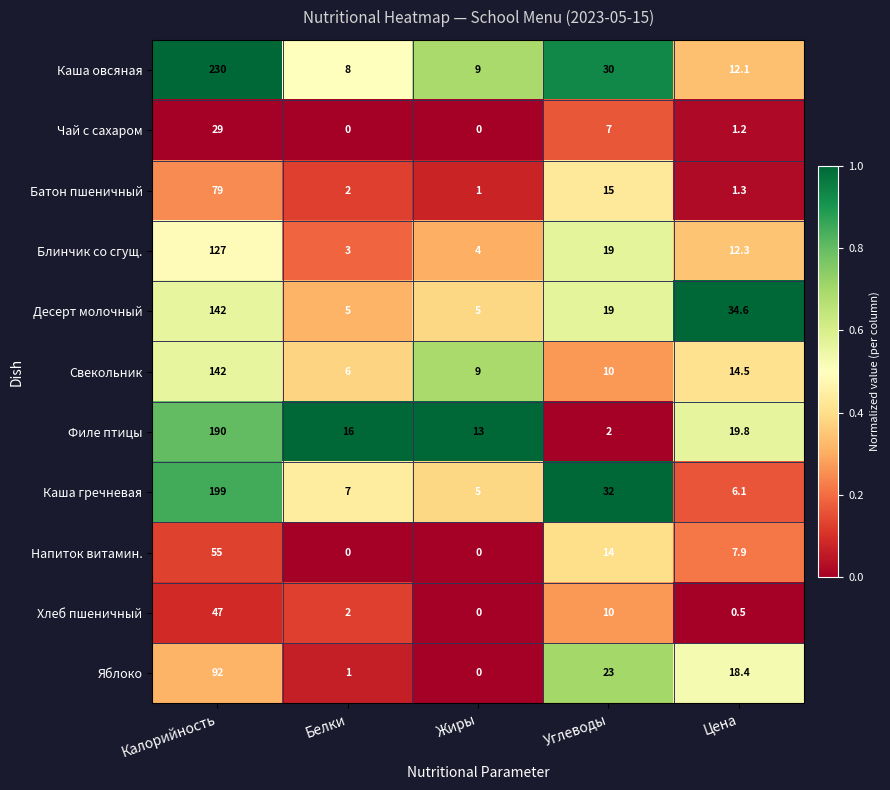

At which category is the sum across all series the highest?

Калорийность